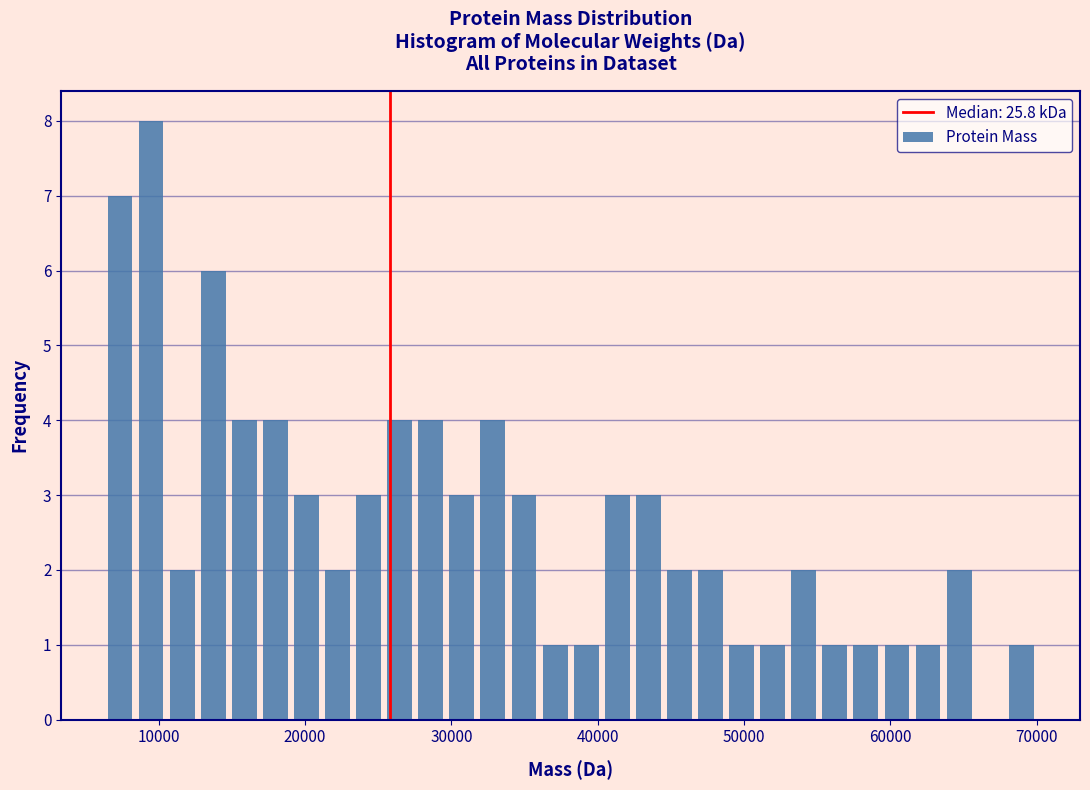

Read against the x-axis, roughly where is the centre of the tallest bar?

9000